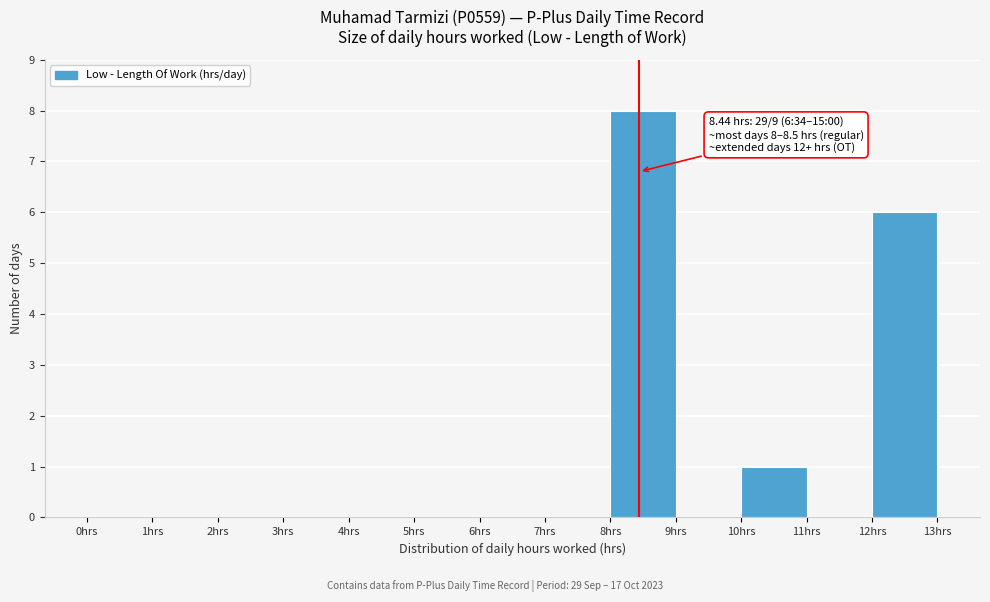

Over which range of the x-axis is the bar tallest?

8 to 9